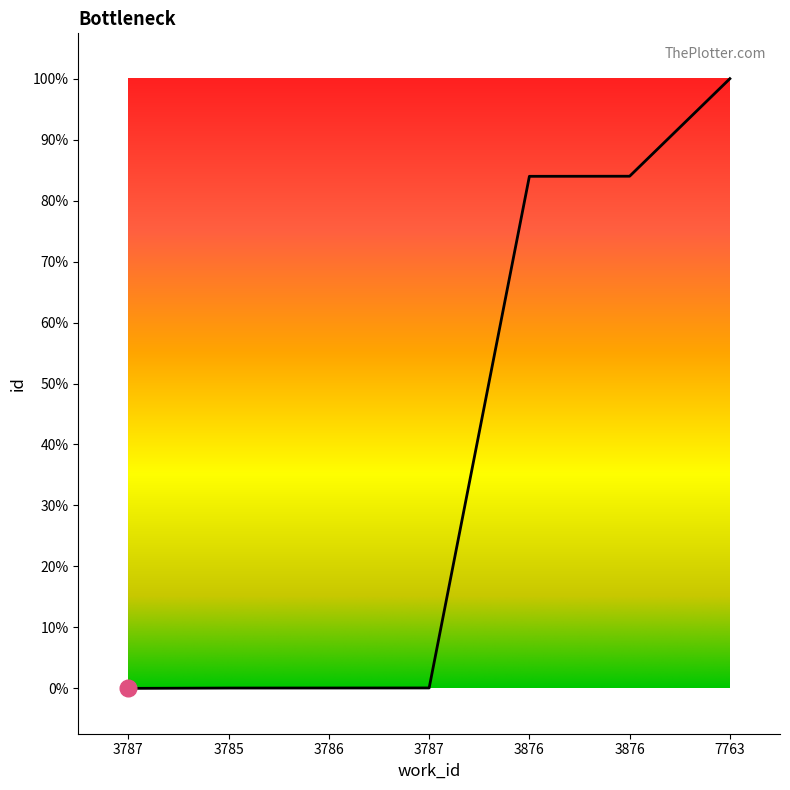

Rank the categories by value from highest to lowest.

7763, 3876, 3876, 3787, 3786, 3785, 3787